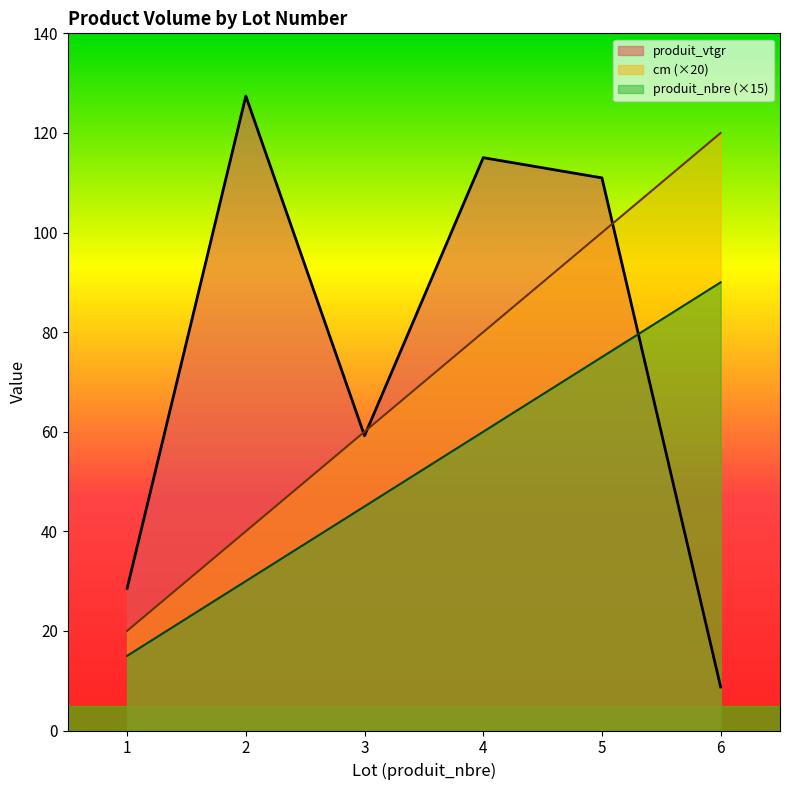

How many data points in produit_vtgr are above 110?

3